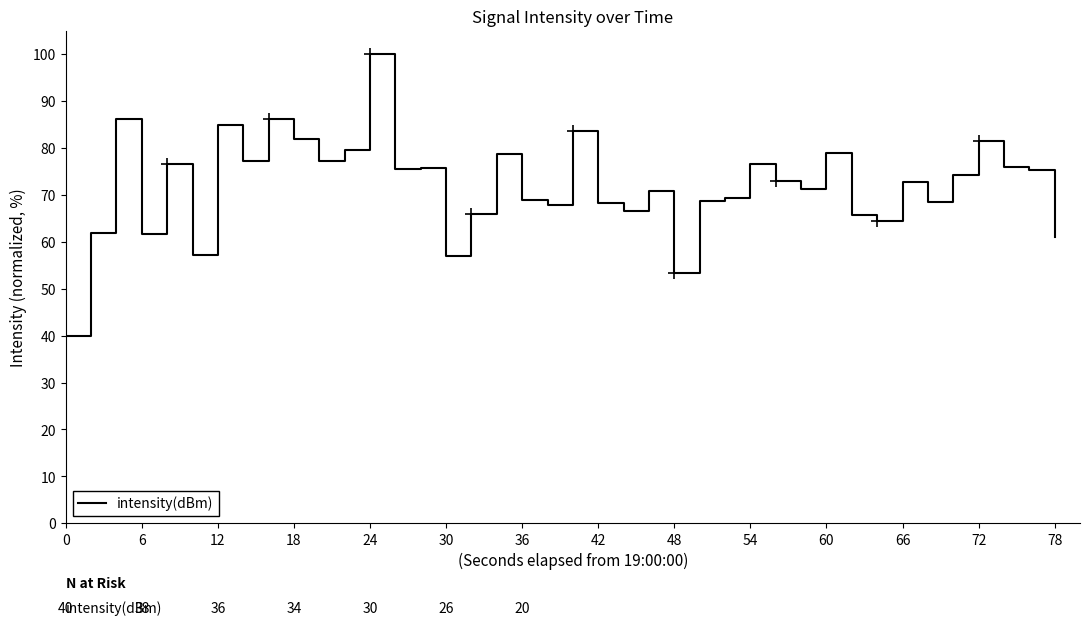

How many data points does each series have?

40